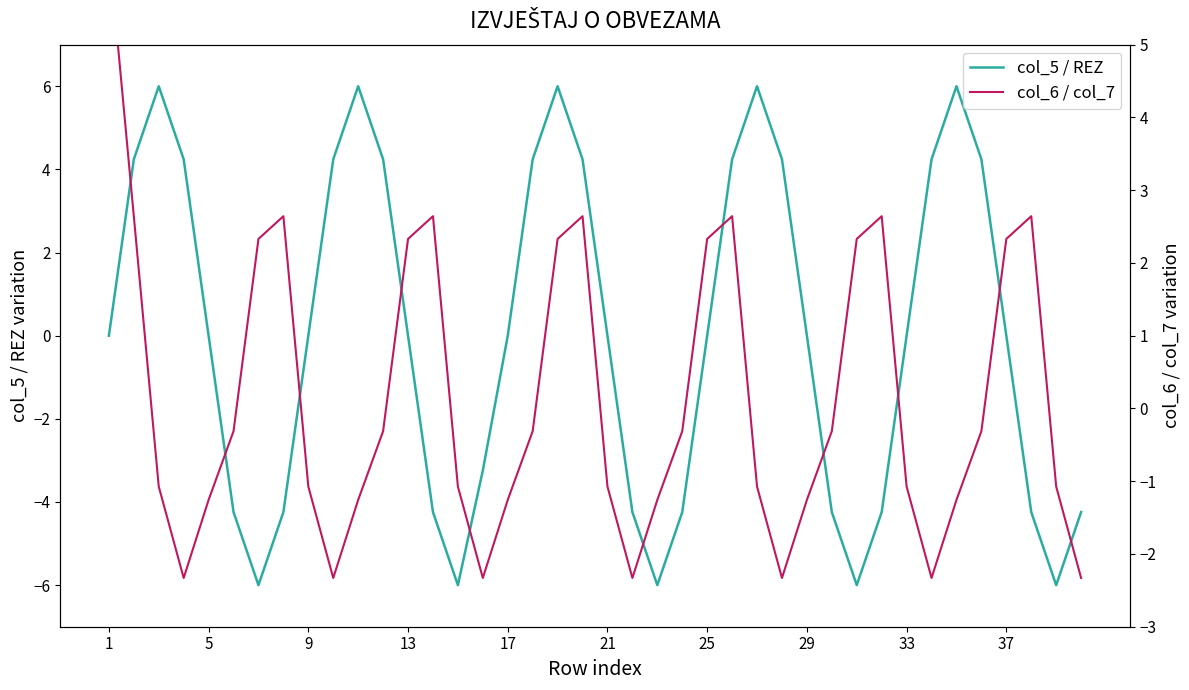

How many intersections are there between col_6 / col_7 and col_5 / REZ?

10